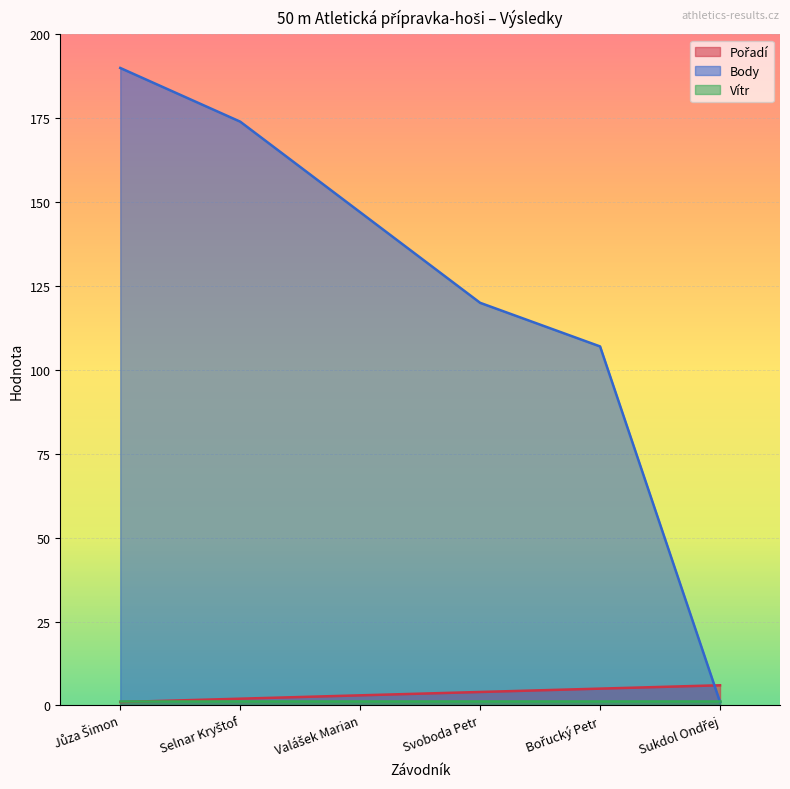

Which series has the largest total across all categories?

Body